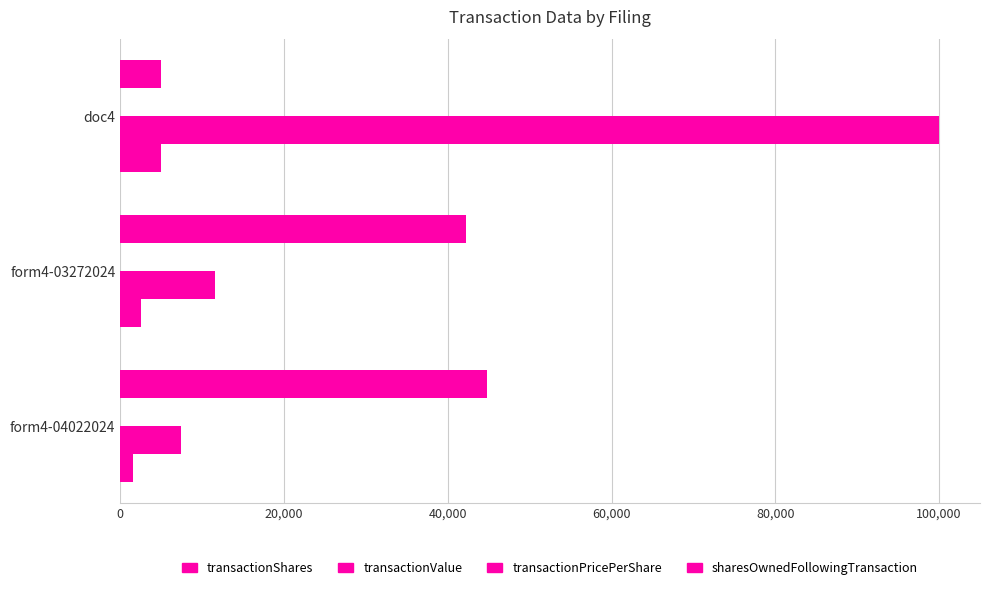

How many data points does each series have?

3